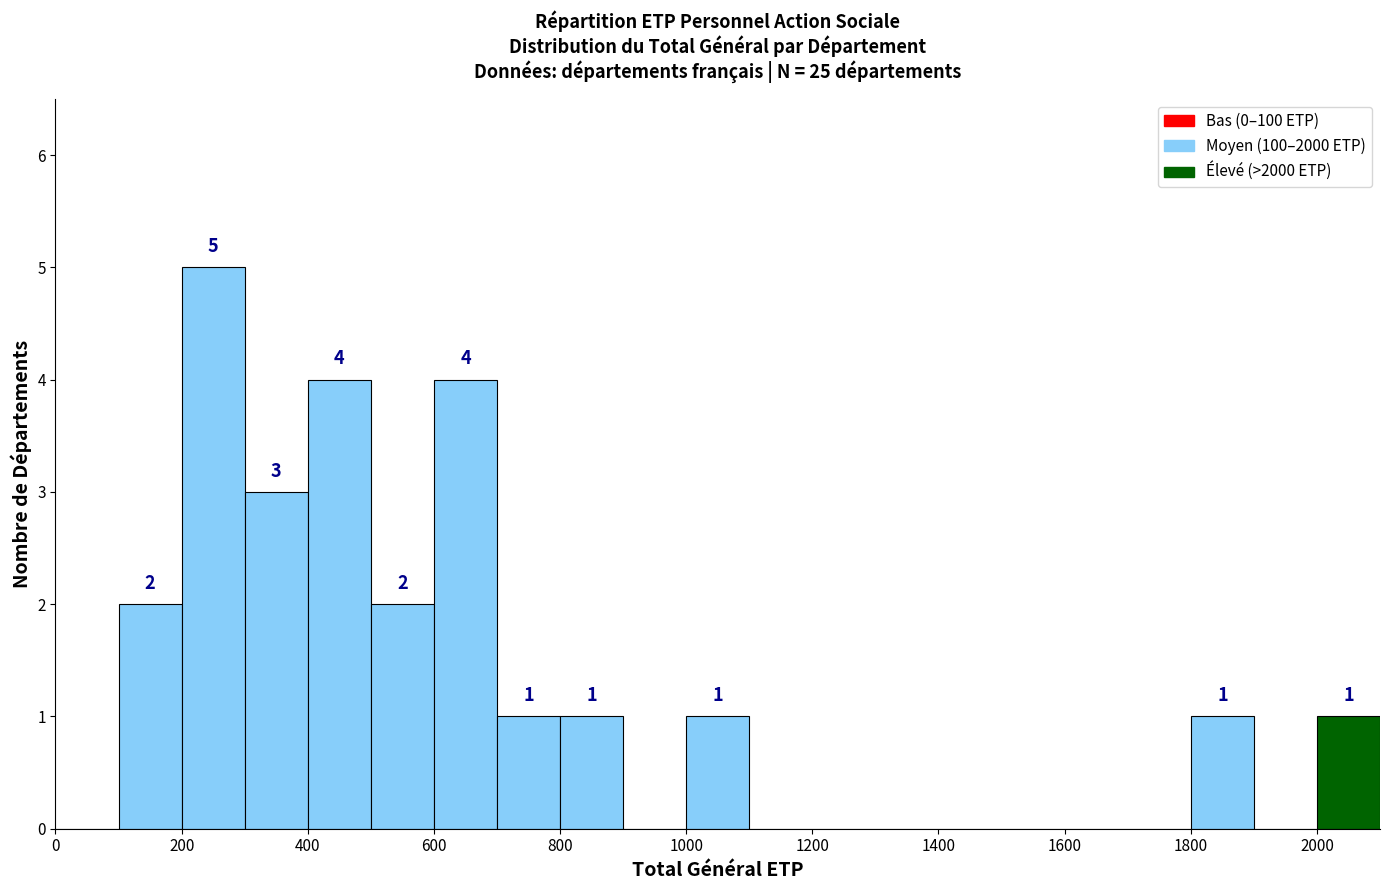

Over which range of the x-axis is the bar tallest?

200 to 300